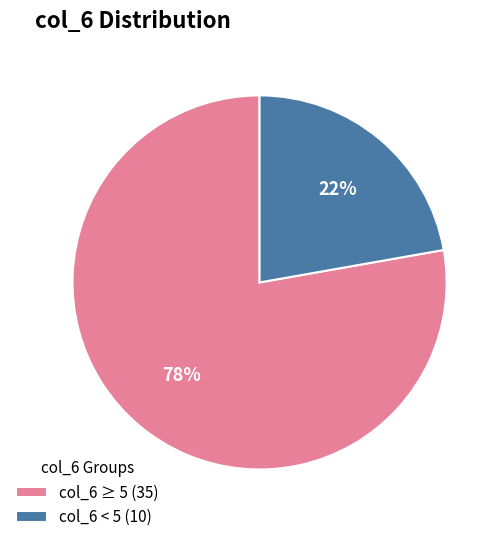

Combined, do col_6 ≥ 5 (35) and col_6 < 5 (10) account for over 50%?

Yes